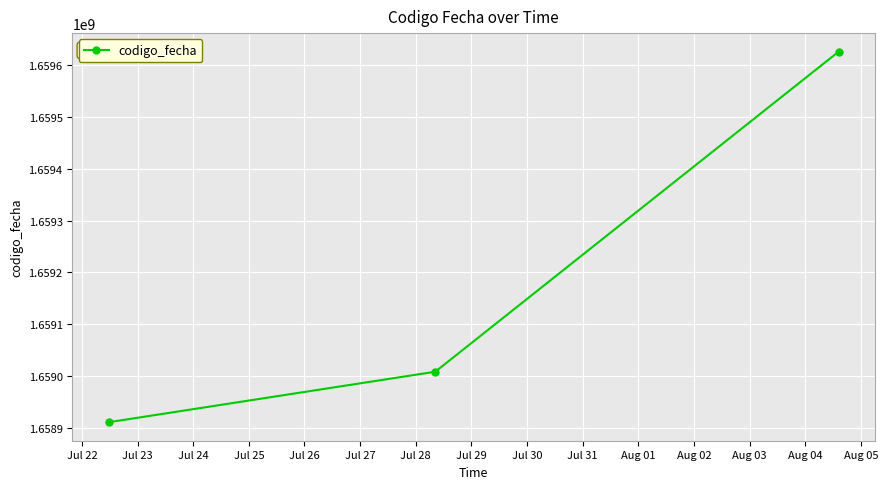

Reading left to right, what are all the values shown in this chart?

1658910841	1659008322	1659626331